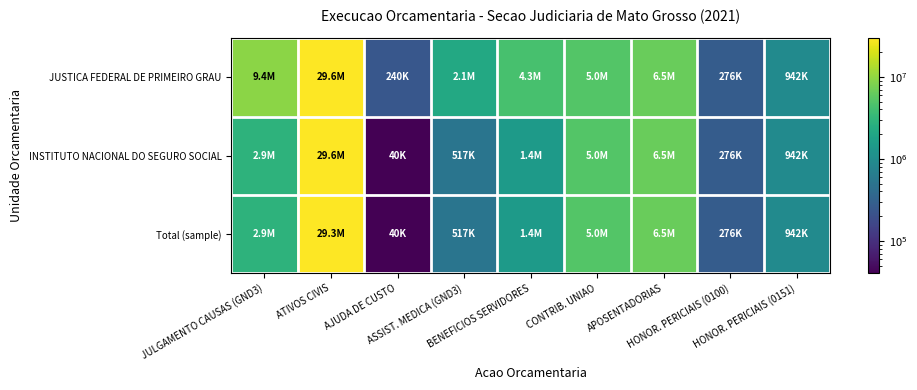

Reading right to left, extract all data points from this chart.

JUSTICA FEDERAL DE PRIMEIRO GRAU: HONOR. PERICIAIS (0151)=941972.2	HONOR. PERICIAIS (0100)=276362.0	APOSENTADORIAS=6528193.2	CONTRIB. UNIAO=5040458.1	BENEFICIOS SERVIDORES=4300534.8	ASSIST. MEDICA (GND3)=2131581.4	AJUDA DE CUSTO=240000.0	ATIVOS CIVIS=29560293.5	JULGAMENTO CAUSAS (GND3)=9447011.3
INSTITUTO NACIONAL DO SEGURO SOCIAL: HONOR. PERICIAIS (0151)=941596.8	HONOR. PERICIAIS (0100)=276356.9	APOSENTADORIAS=6528193.2	CONTRIB. UNIAO=5040458.1	BENEFICIOS SERVIDORES=1449065.4	ASSIST. MEDICA (GND3)=516764.8	AJUDA DE CUSTO=40109.0	ATIVOS CIVIS=29560293.5	JULGAMENTO CAUSAS (GND3)=2867595.1
Total (sample): HONOR. PERICIAIS (0151)=941596.8	HONOR. PERICIAIS (0100)=276356.9	APOSENTADORIAS=6464931.8	CONTRIB. UNIAO=5040458.1	BENEFICIOS SERVIDORES=1449065.4	ASSIST. MEDICA (GND3)=516764.8	AJUDA DE CUSTO=40109.0	ATIVOS CIVIS=29310645.0	JULGAMENTO CAUSAS (GND3)=2867595.1